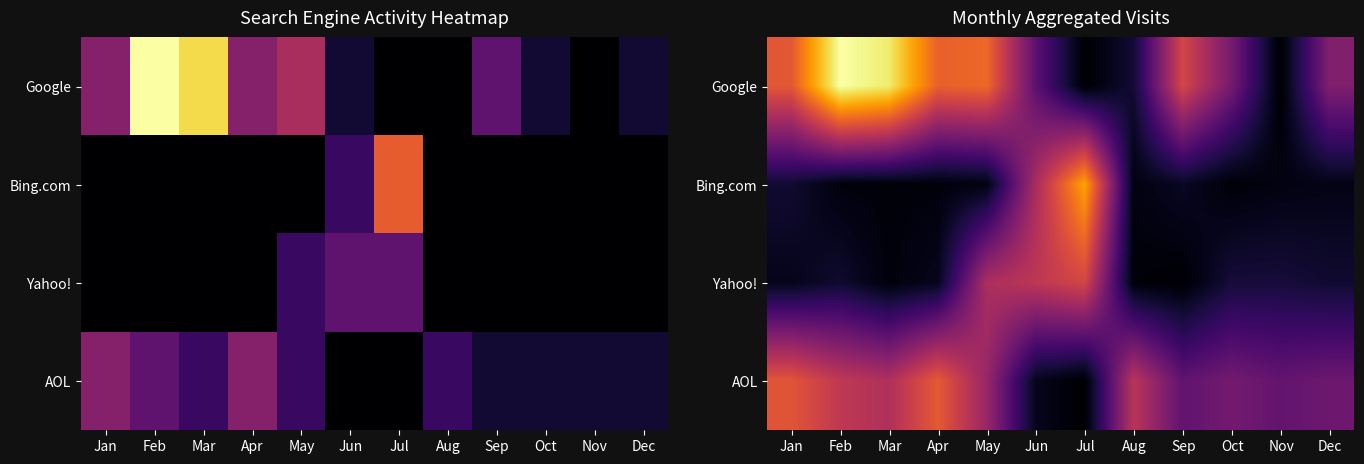

Rank the categories by AOL value from highest to lowest.

Apr, Jan, Feb, Aug, Mar, May, Oct, Dec, Nov, Sep, Jun, Jul